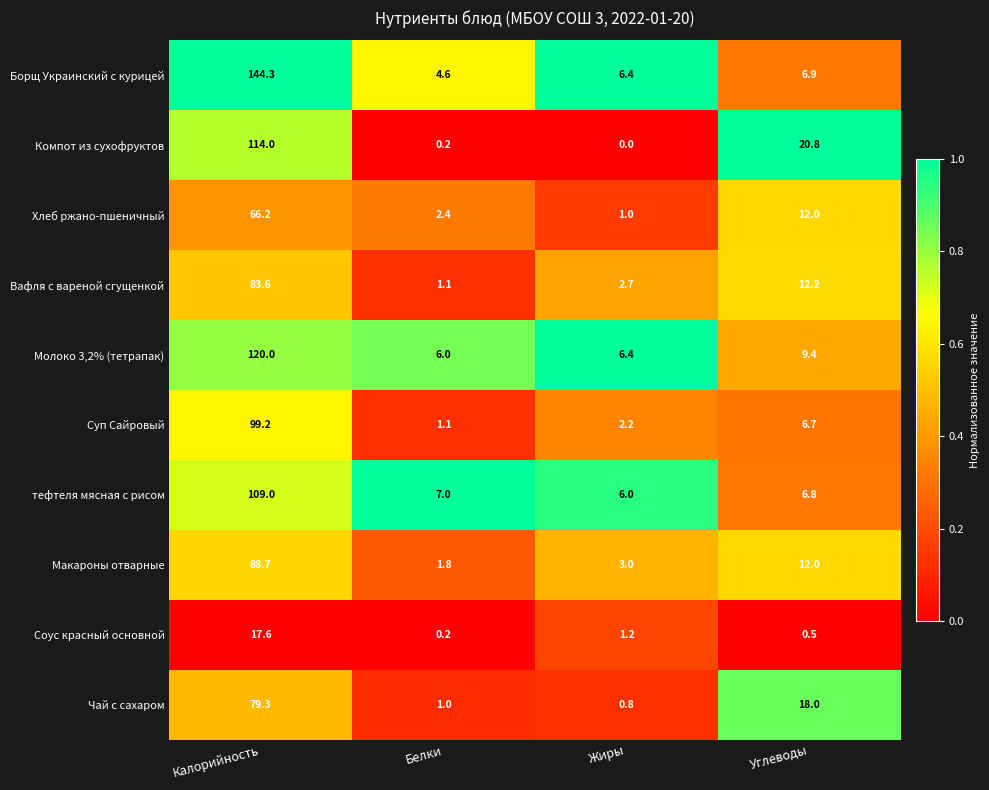

The Суп Сайровый series shows 99.2 at Калорийность. True or false?

True